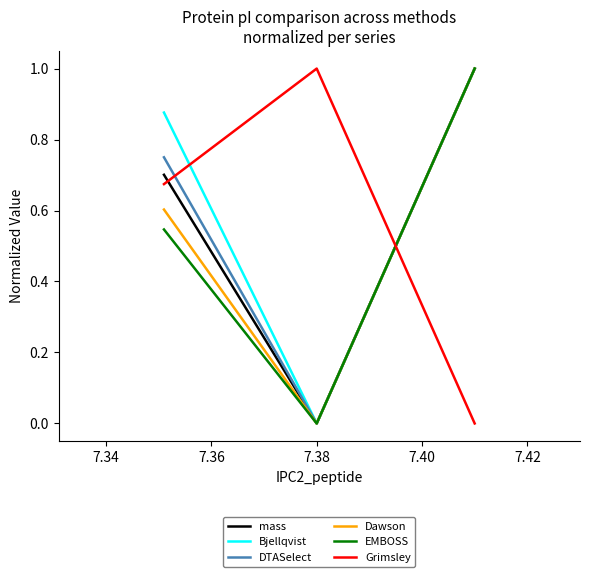

What is the highest value of the EMBOSS series?

1.0